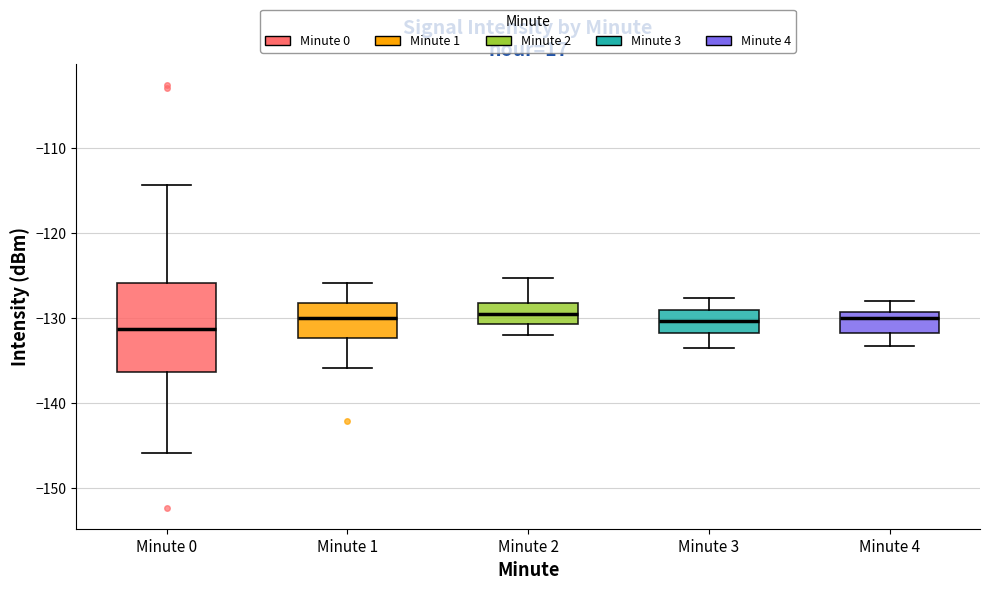

Where does the lower whisker of the box for Minute 3 end on the y-axis? The values are not printed on the chart, so give them approximately, as read against the axis.

-133